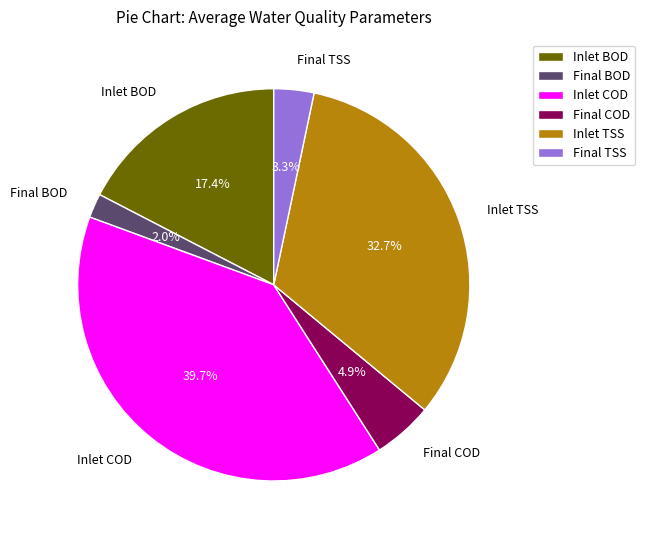

What is the smallest slice in the pie chart?

Final BOD